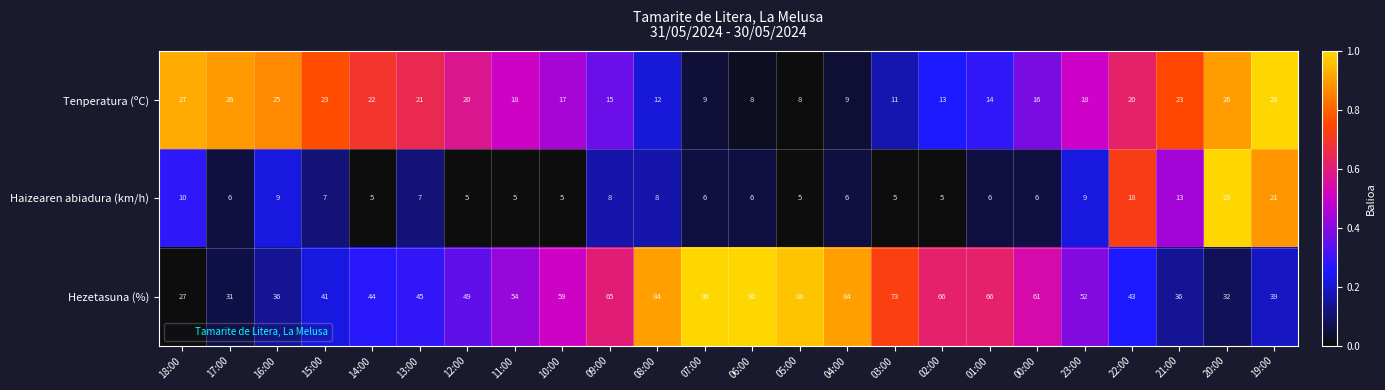

Is it true that Tenperatura (ºC) equals 20 at 12:00?

True